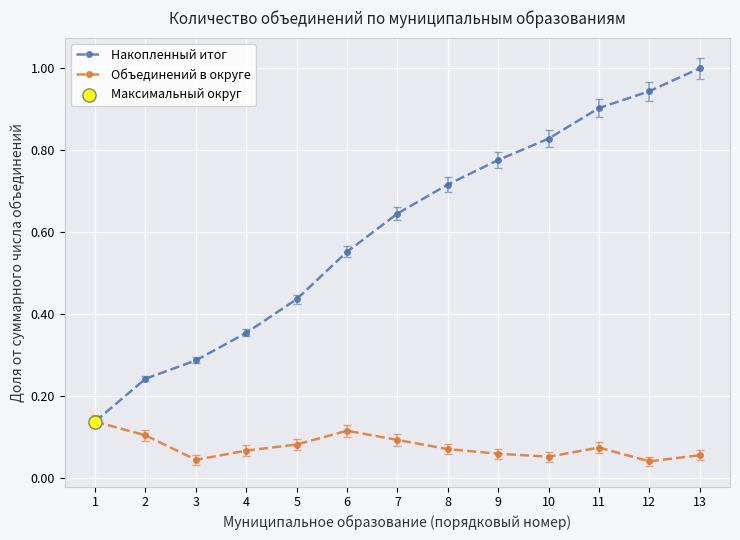

Which series has the largest range (max minus min)?

Накопленный итог